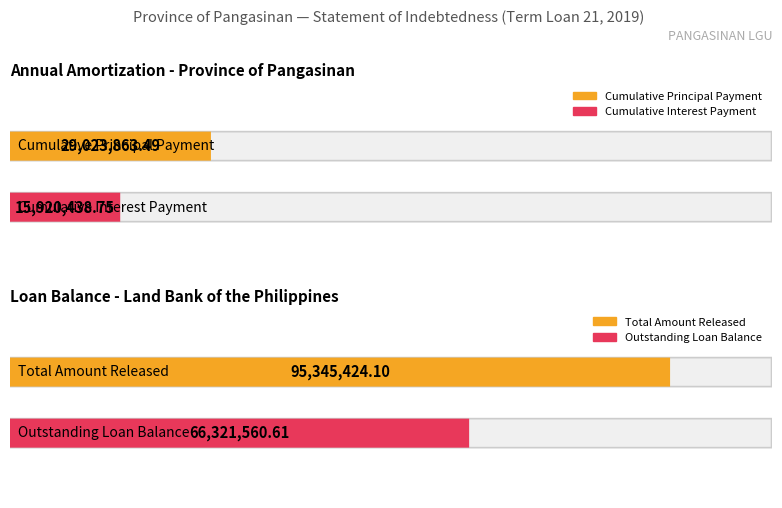

Does the chart contain stacked bars?

No